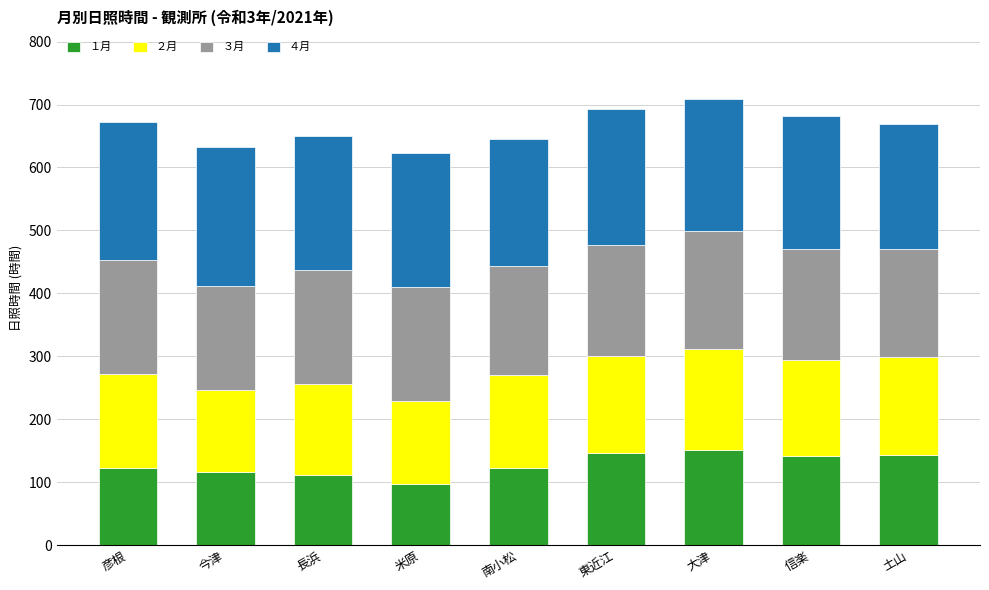

True or false: １月 has a value of 116.0 at 今津.

True